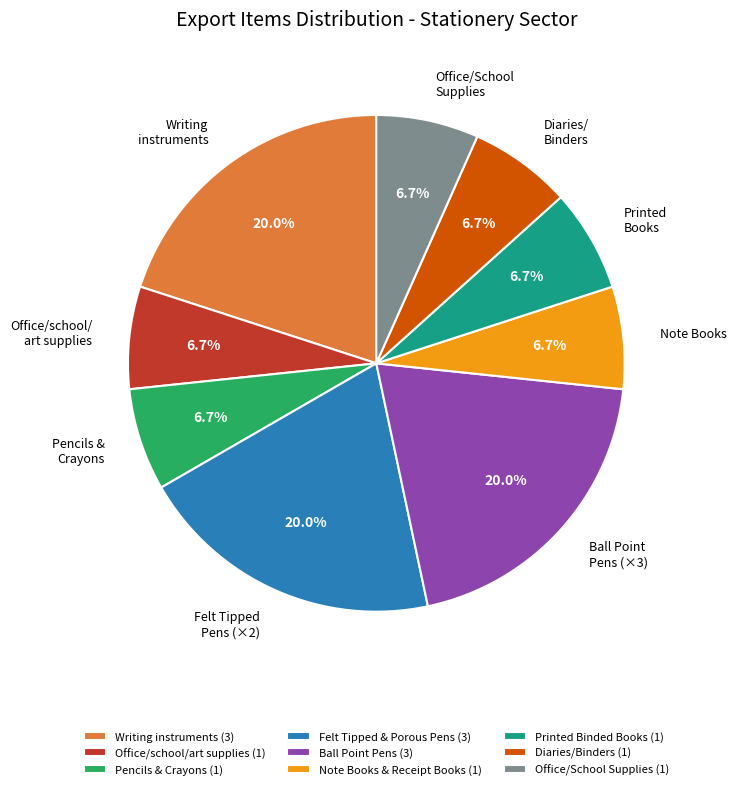

What portion of the pie excludes Note Books?

93.3%